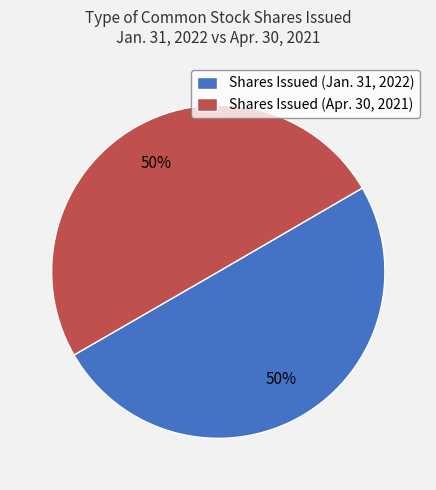

Approximately how many times larger is the value at Shares Issued (Jan. 31, 2022) compared to Shares Issued (Apr. 30, 2021)?

1.0